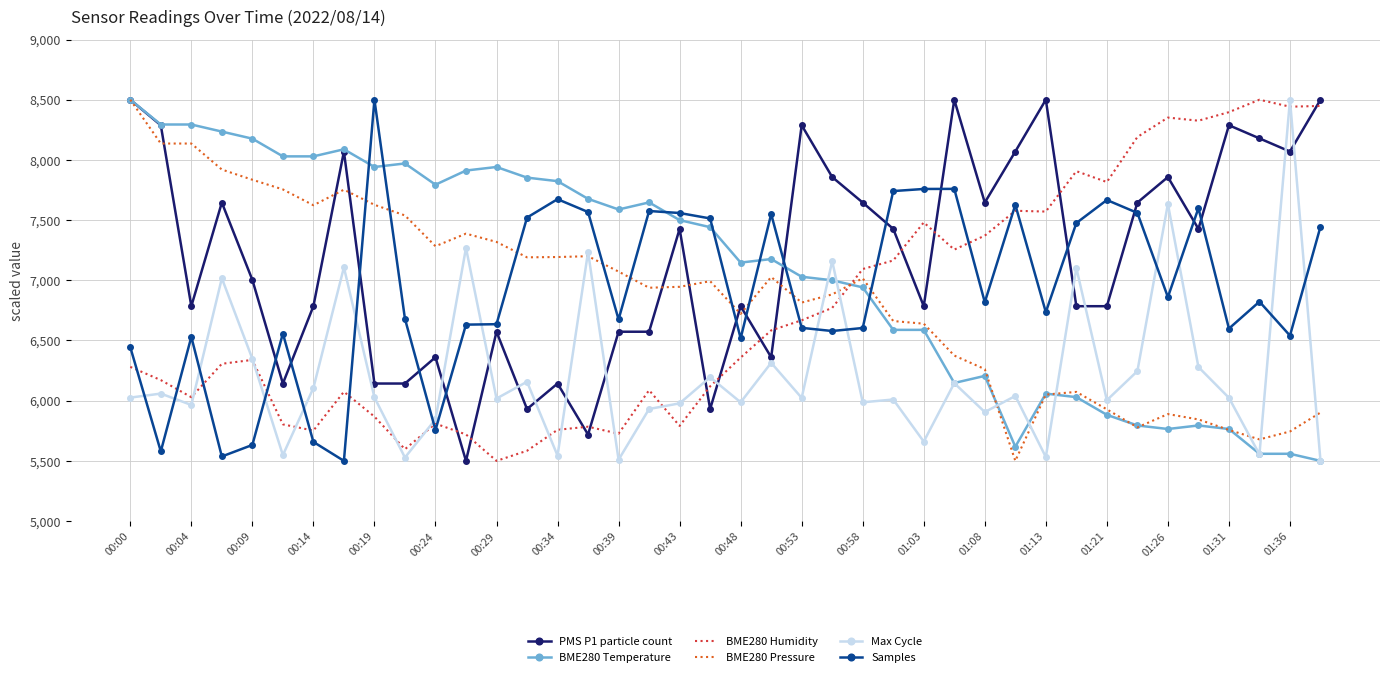

Which series has the largest total across all categories?

PMS P1 particle count